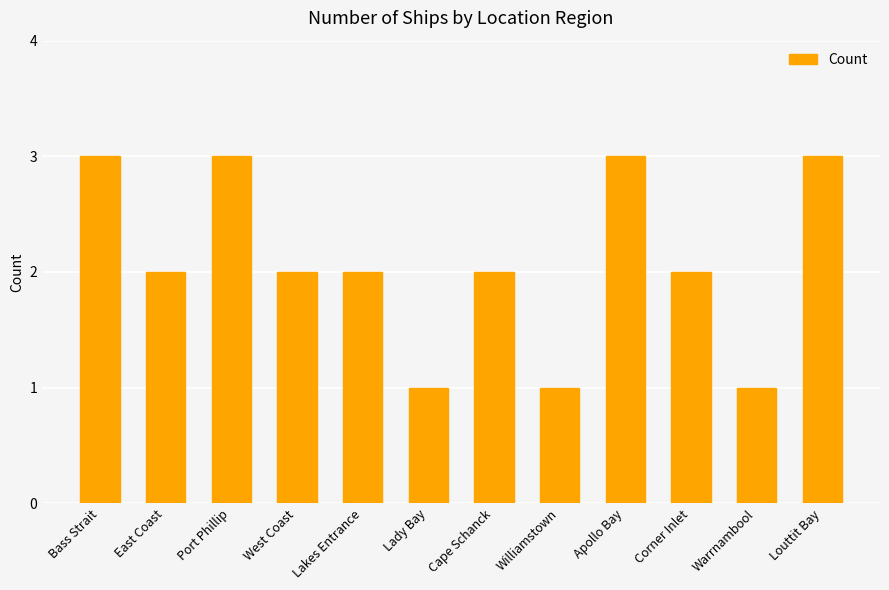

The chart shows a value of 2 at Corner Inlet. True or false?

True